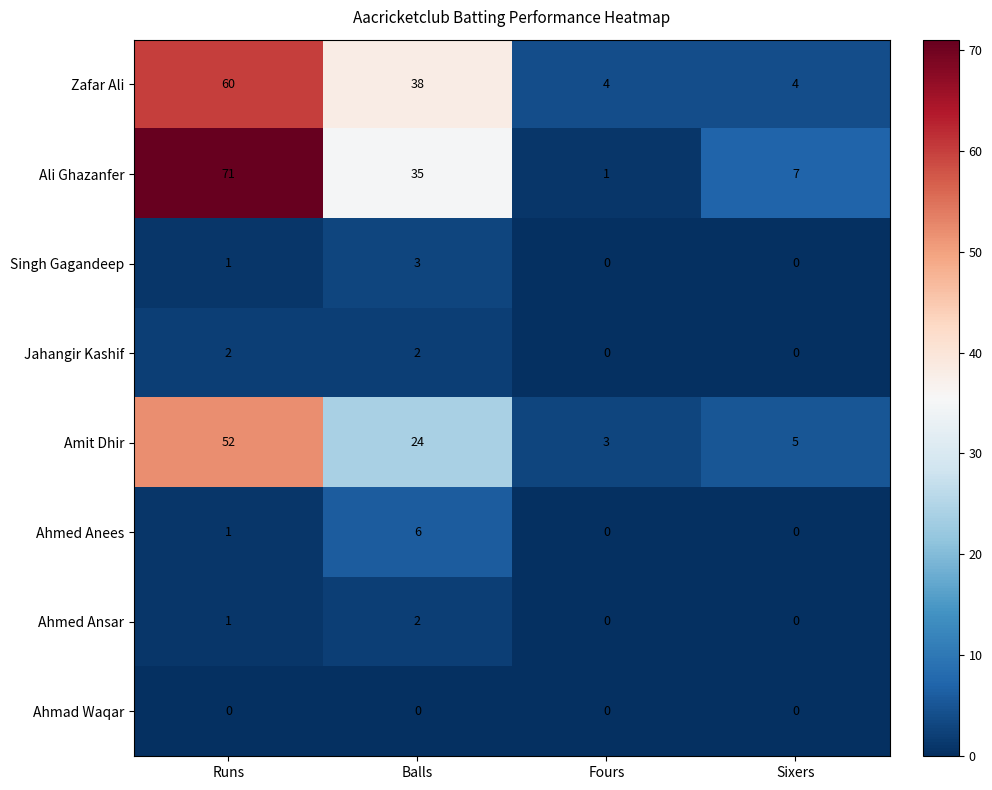

What is the difference between the maximum and second lowest values in the Zafar Ali series?

56